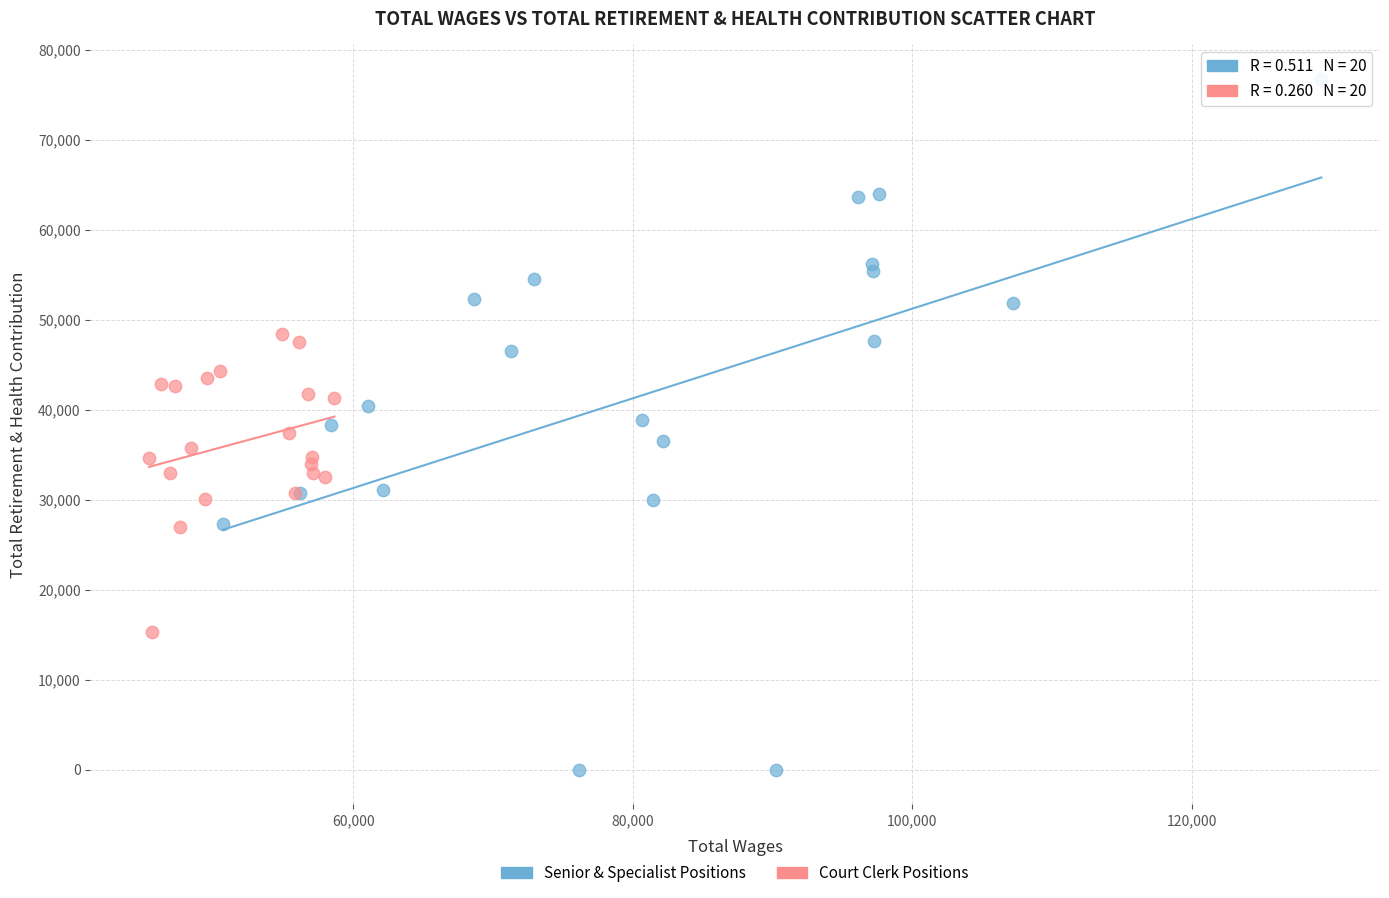

Which series has the largest Y range (max minus min)?

Senior & Specialist Positions